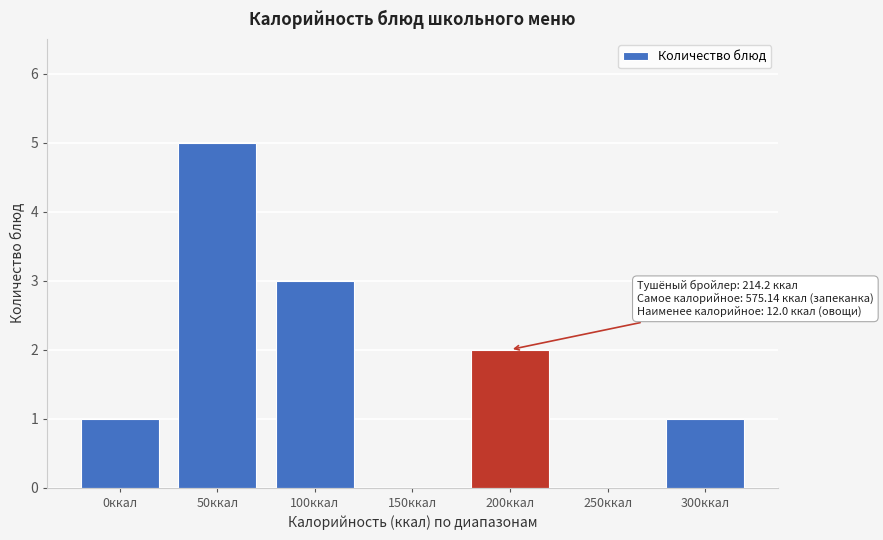

Reading left to right, transcribe all the data shown in this chart.

0ккал=1	50ккал=5	100ккал=3	150ккал=0	200ккал=2	250ккал=0	300ккал=1